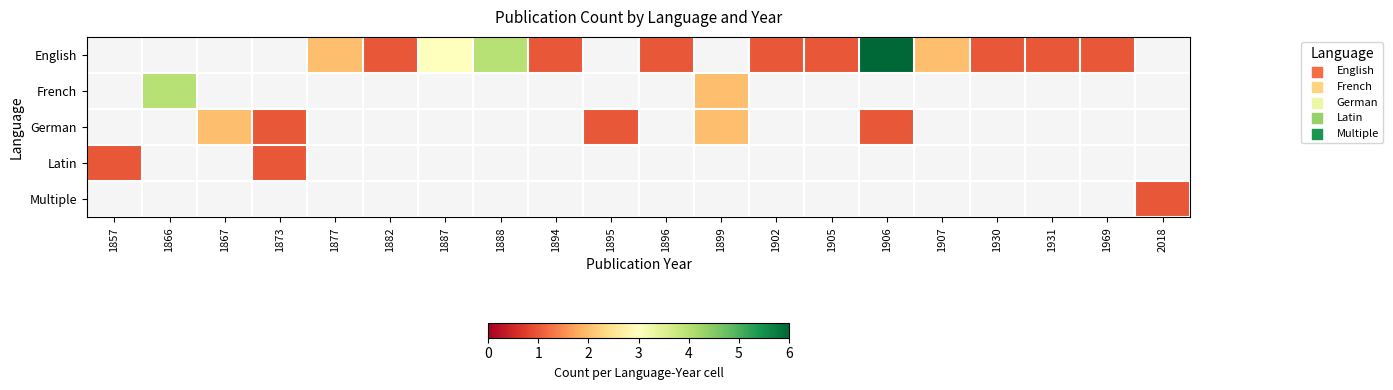

How many distinct data groups are displayed?

5